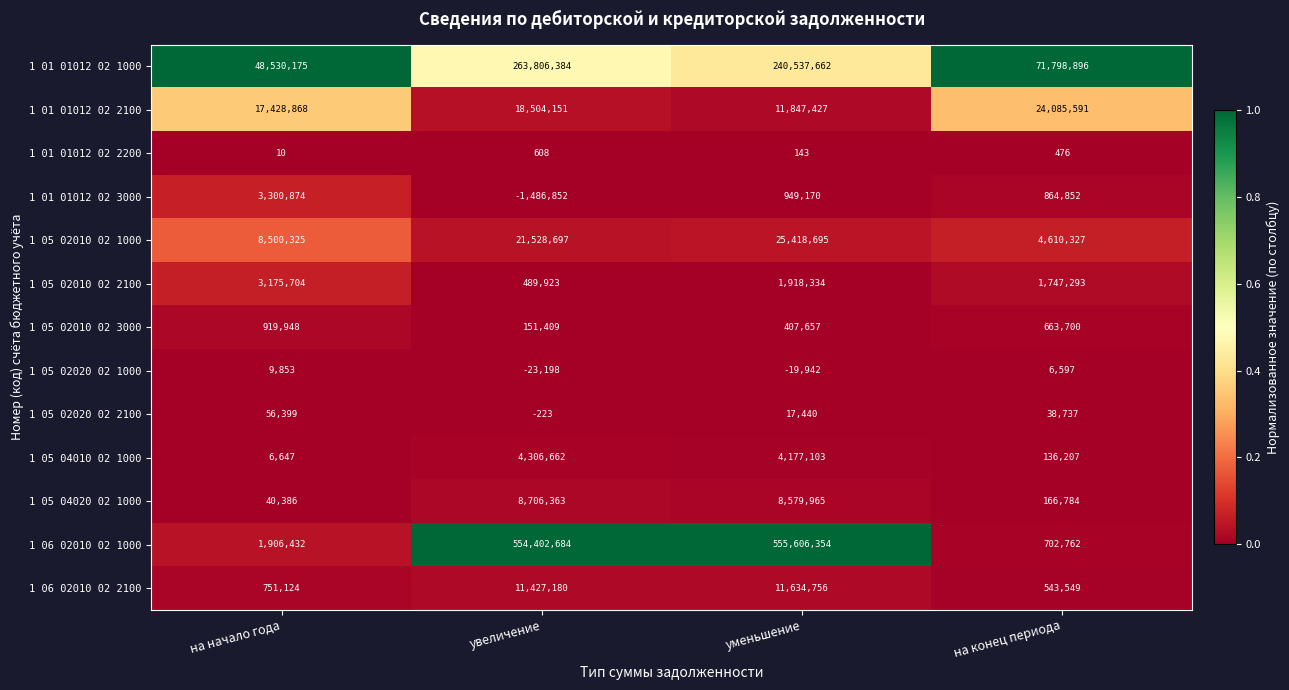

At how many categories does at least one series exceed 0?

4